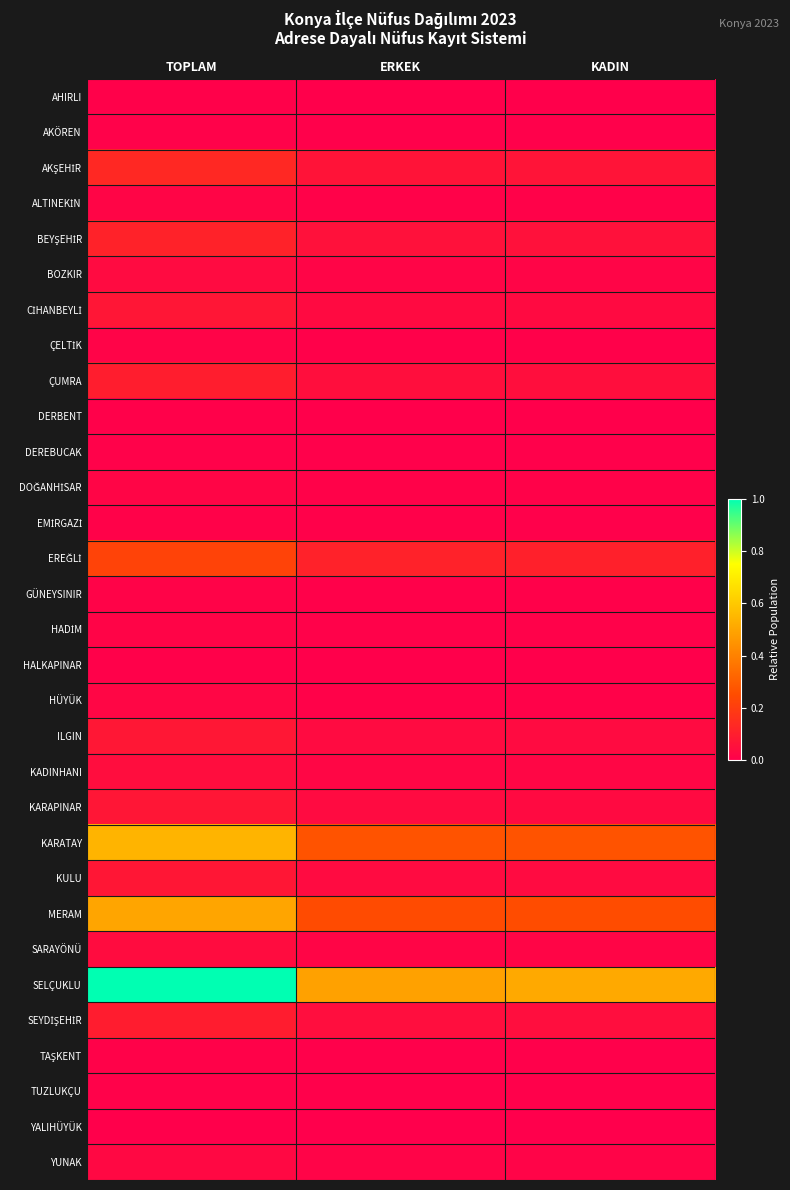

List the series in order of their peak value, lowest first.

YALIHÜYÜK, DERBENT, HALKAPINAR, AHIRLI, DEREBUCAK, AKÖREN, TUZLUKÇU, TAŞKENT, EMİRGAZİ, GÜNEYSINIR, ÇELTİK, HADİM, DOĞANHİSAR, ALTINEKİN, HÜYÜK, YUNAK, BOZKIR, SARAYÖNÜ, KADINHANI, CİHANBEYLİ, KARAPINAR, KULU, ILGIN, SEYDİŞEHİR, ÇUMRA, BEYŞEHİR, AKŞEHİR, EREĞLİ, MERAM, KARATAY, SELÇUKLU